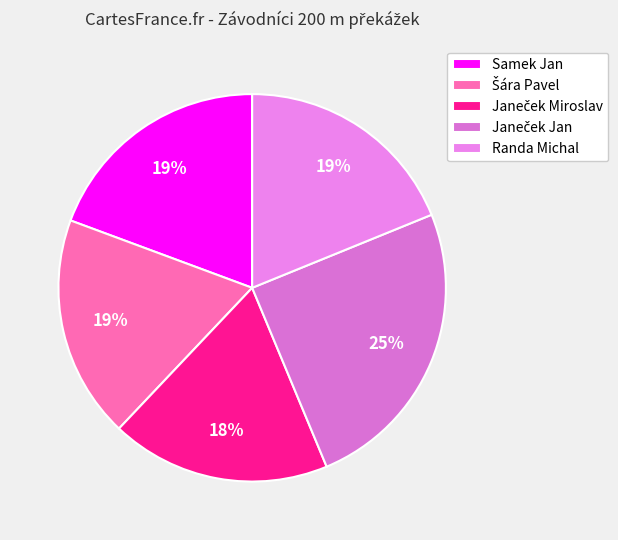

Is it true that Randa Michal is 19% of the pie?

True